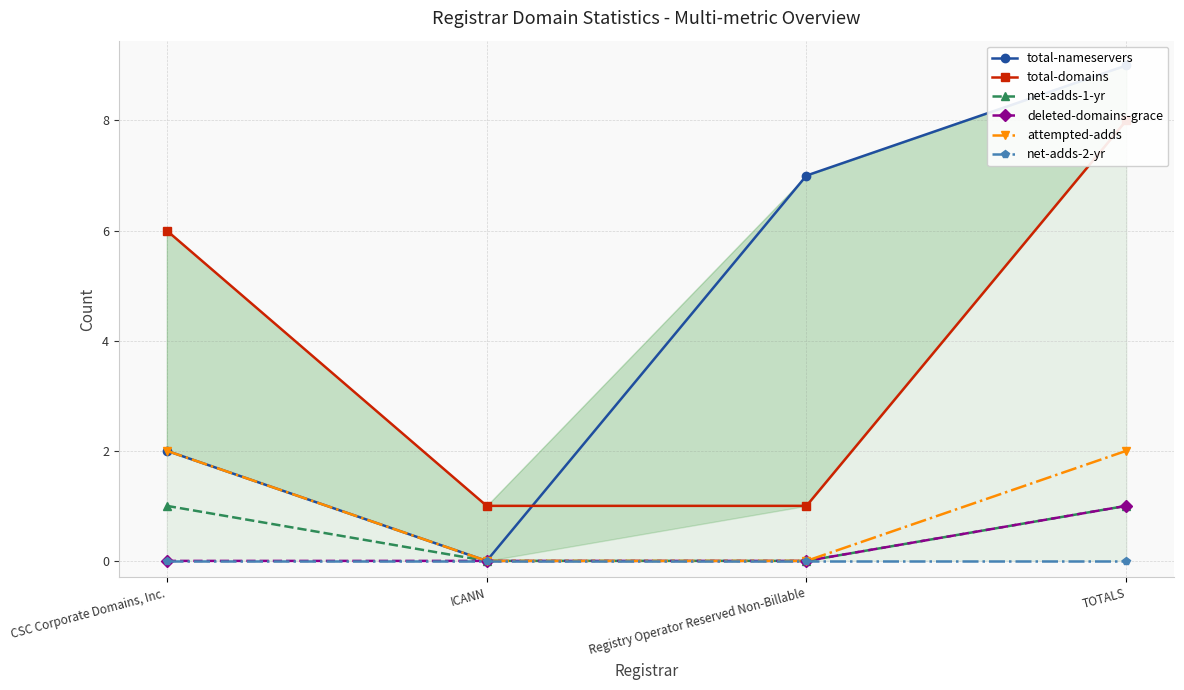

Where is deleted-domains-grace nearest to the value 0?

CSC Corporate Domains, Inc.